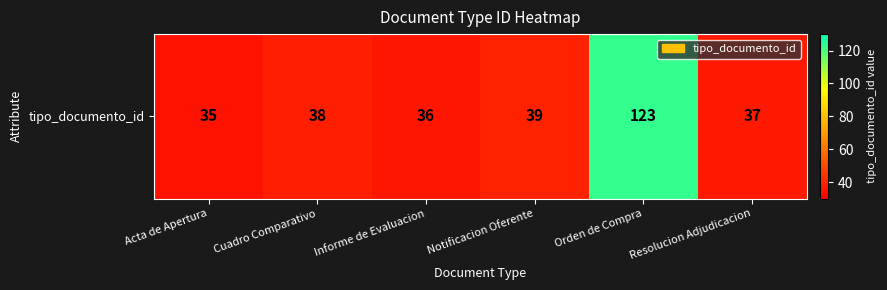

Reading left to right, extract all data points from this chart.

35	38	36	39	123	37